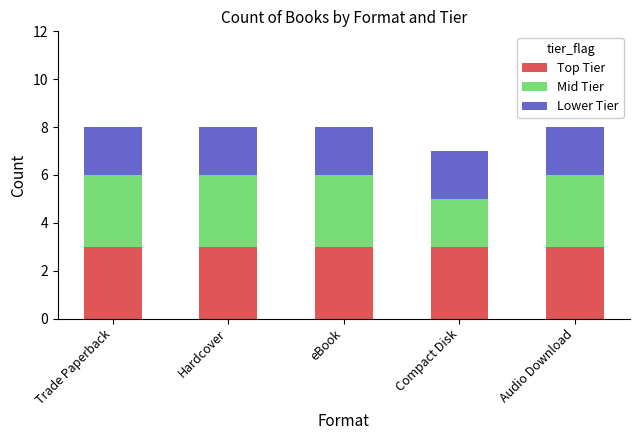

The Top Tier series shows 3 at Audio Download. True or false?

True